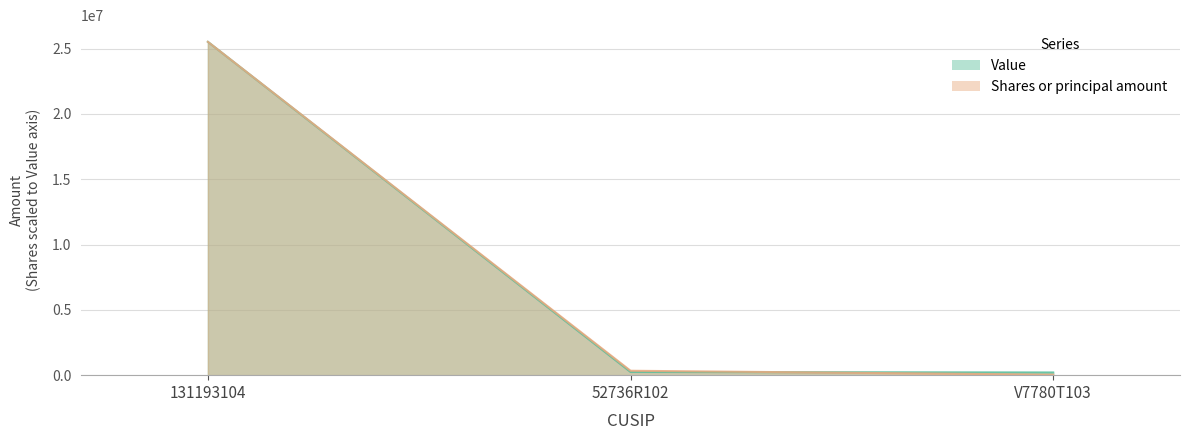

What is the maximum value for Value?

25511458.0